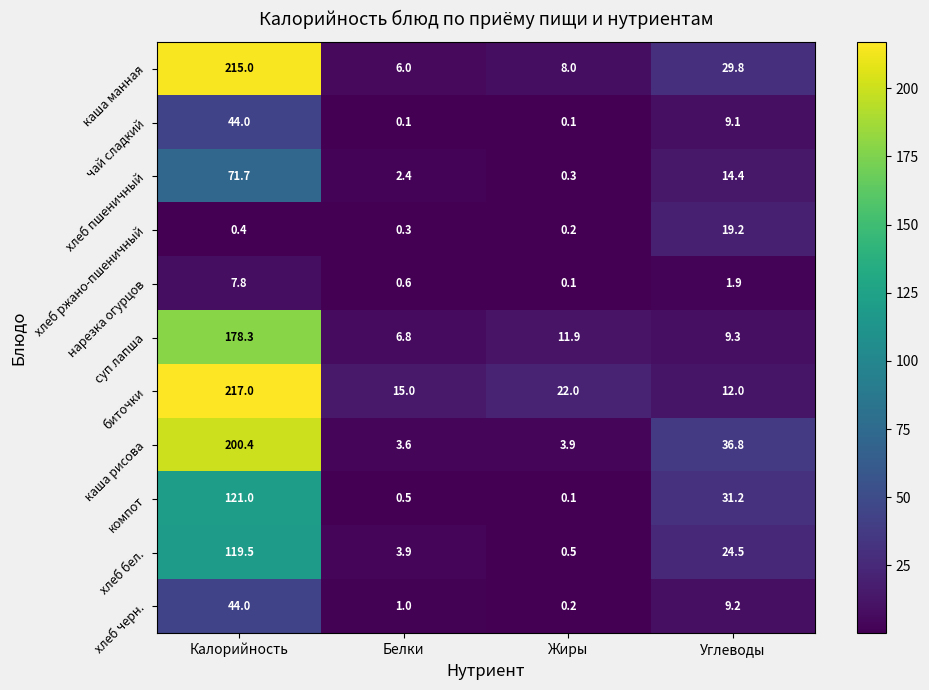

Which series has the largest total across all categories?

биточки